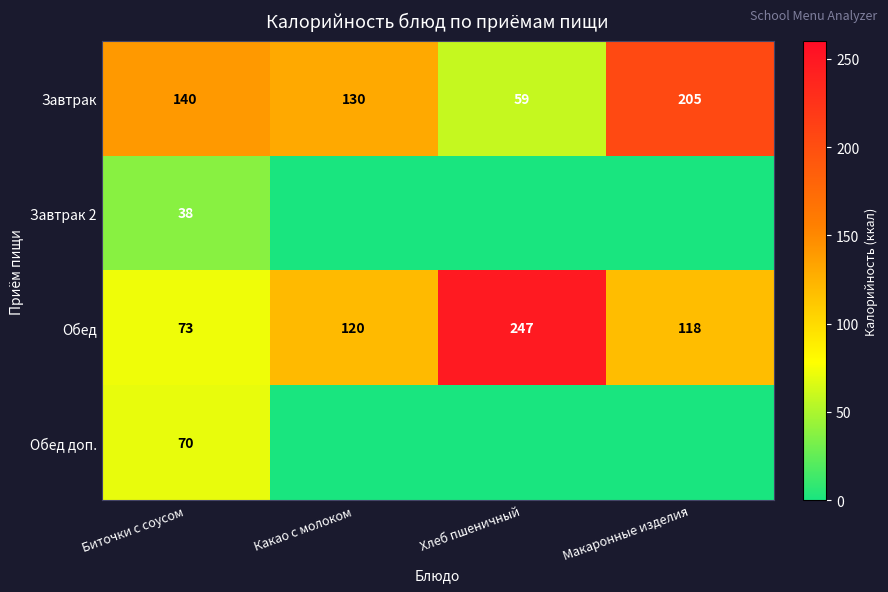

Which category has the highest value in the Обед series?

Хлеб пшеничный